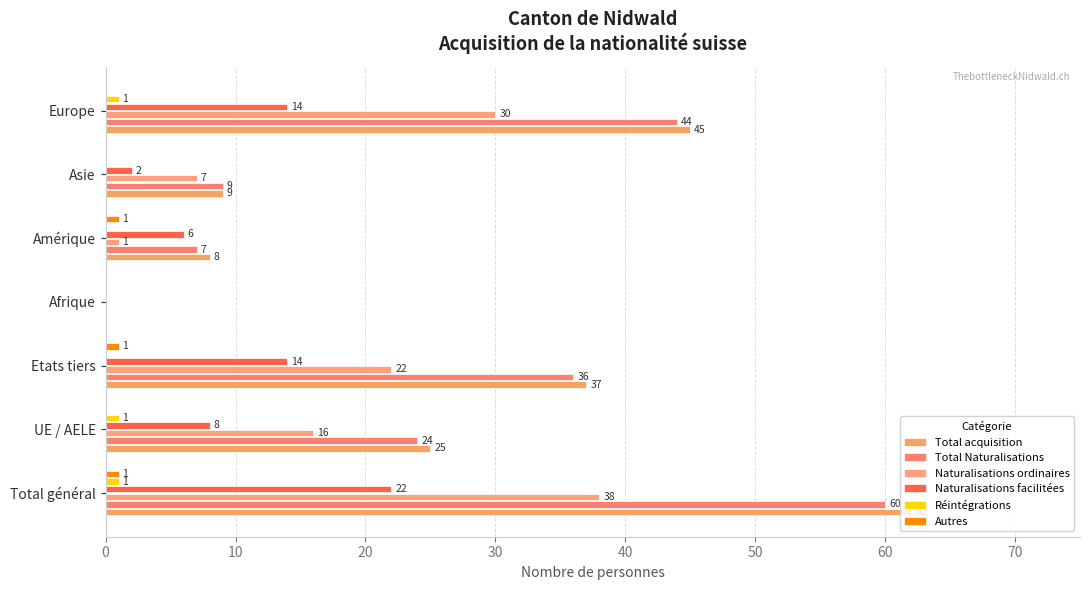

How many data points in Autres are above 0?

3